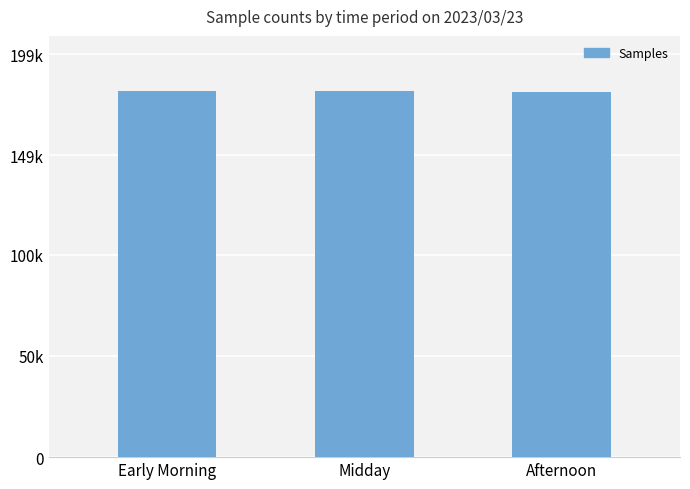

Reading left to right, list all the values displayed in this chart.

Early Morning=180934	Midday=180937	Afternoon=180241